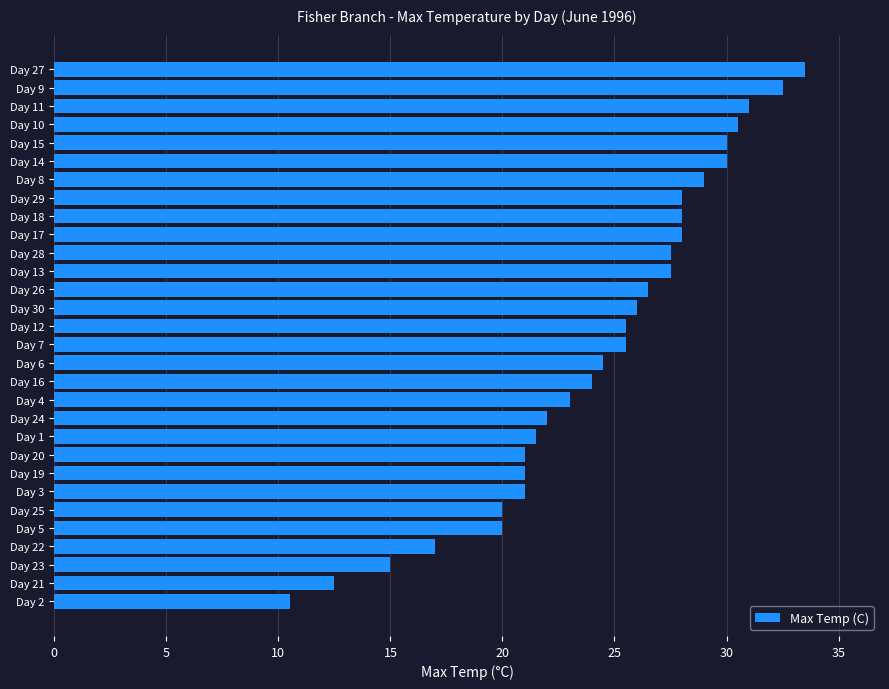

Where is the data nearest to the value 22?

Day 24